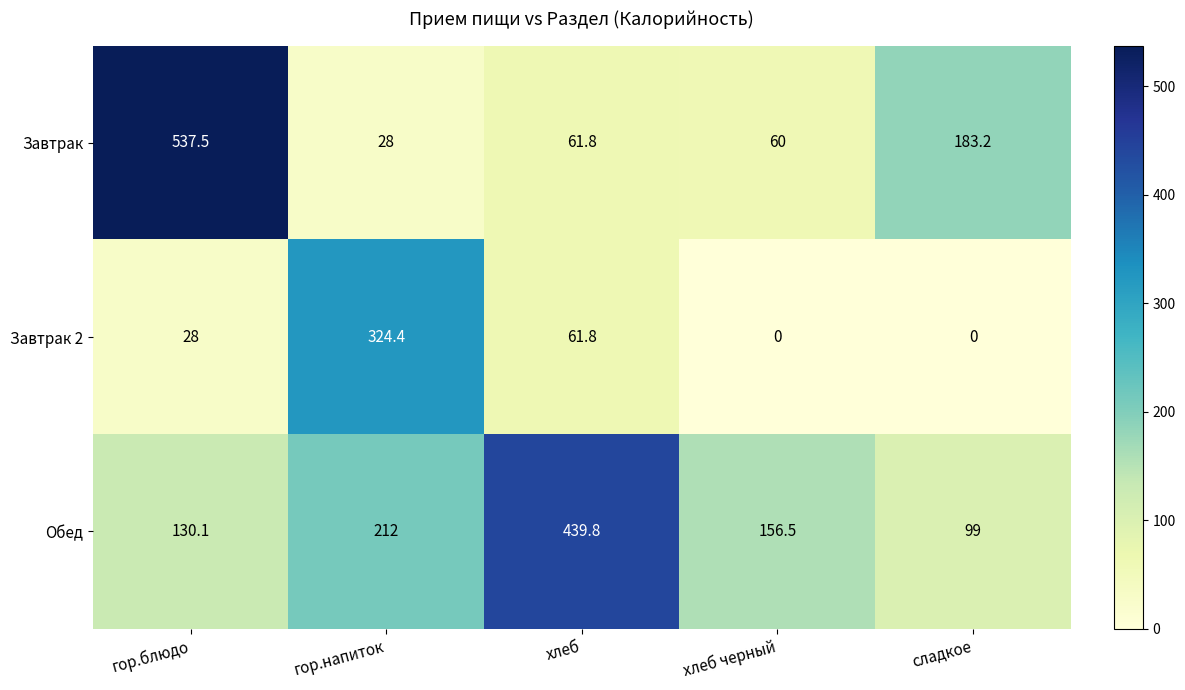

Between гор.напиток and хлеб черный, which series saw the biggest shift?

Завтрак 2